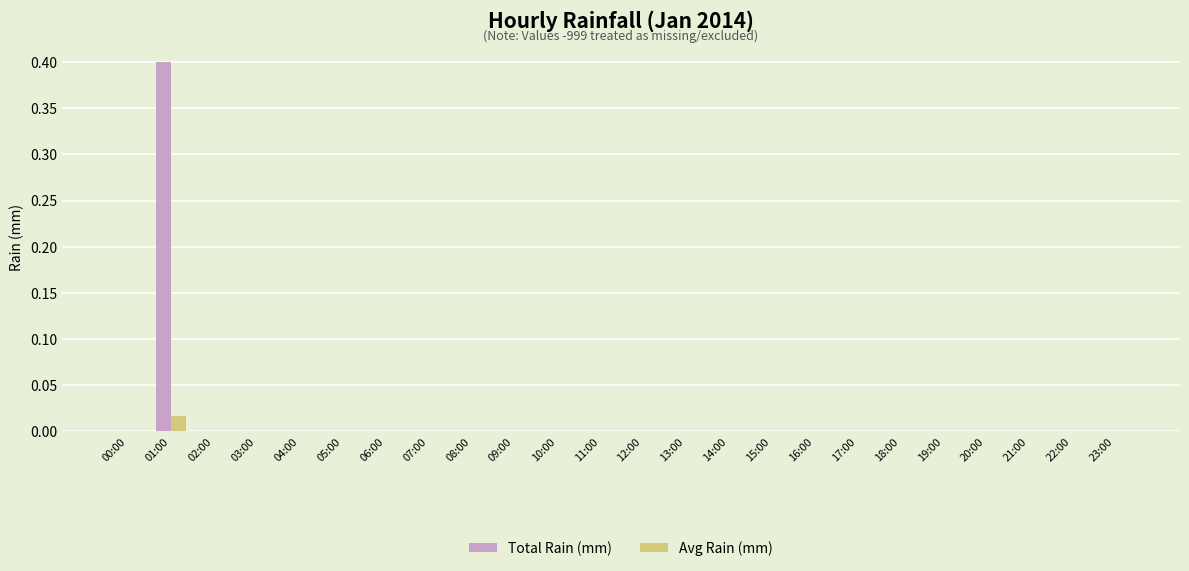

The value of Total Rain (mm) at 04:00 is 0.0. True or false?

True